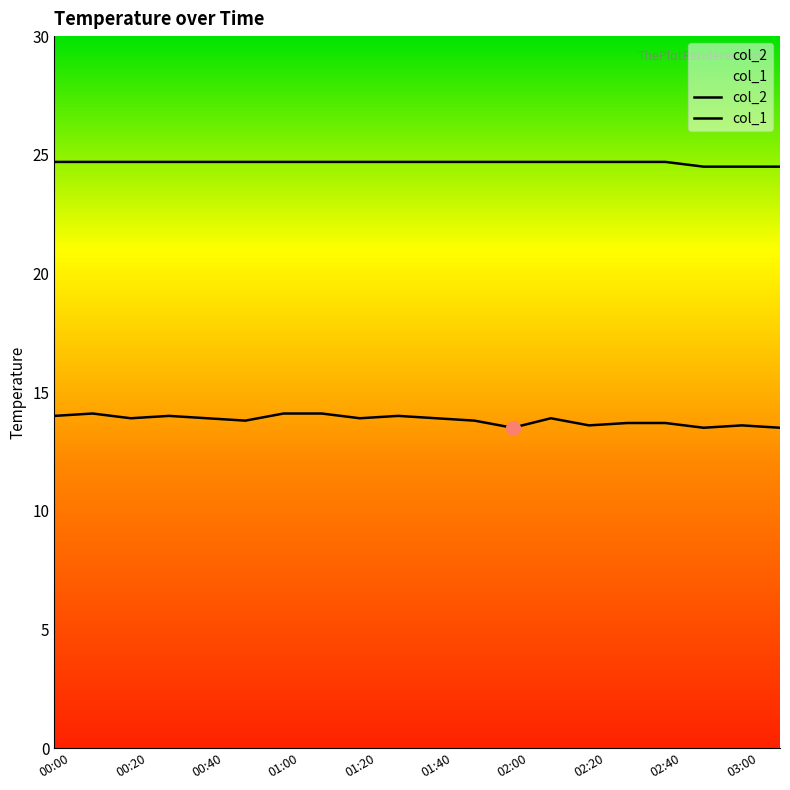

At which label is col_2 closest to 13?

02:00